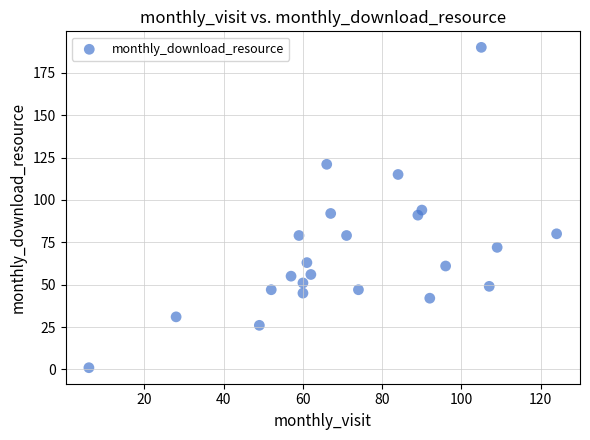

What is the range of X values (max minus min)?

118